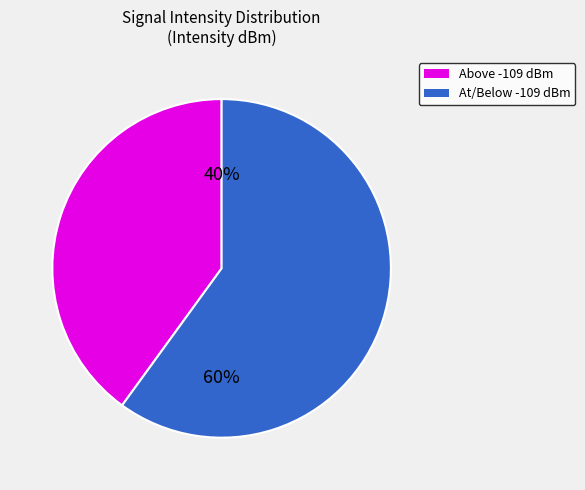

Is there a majority slice in this chart?

Yes